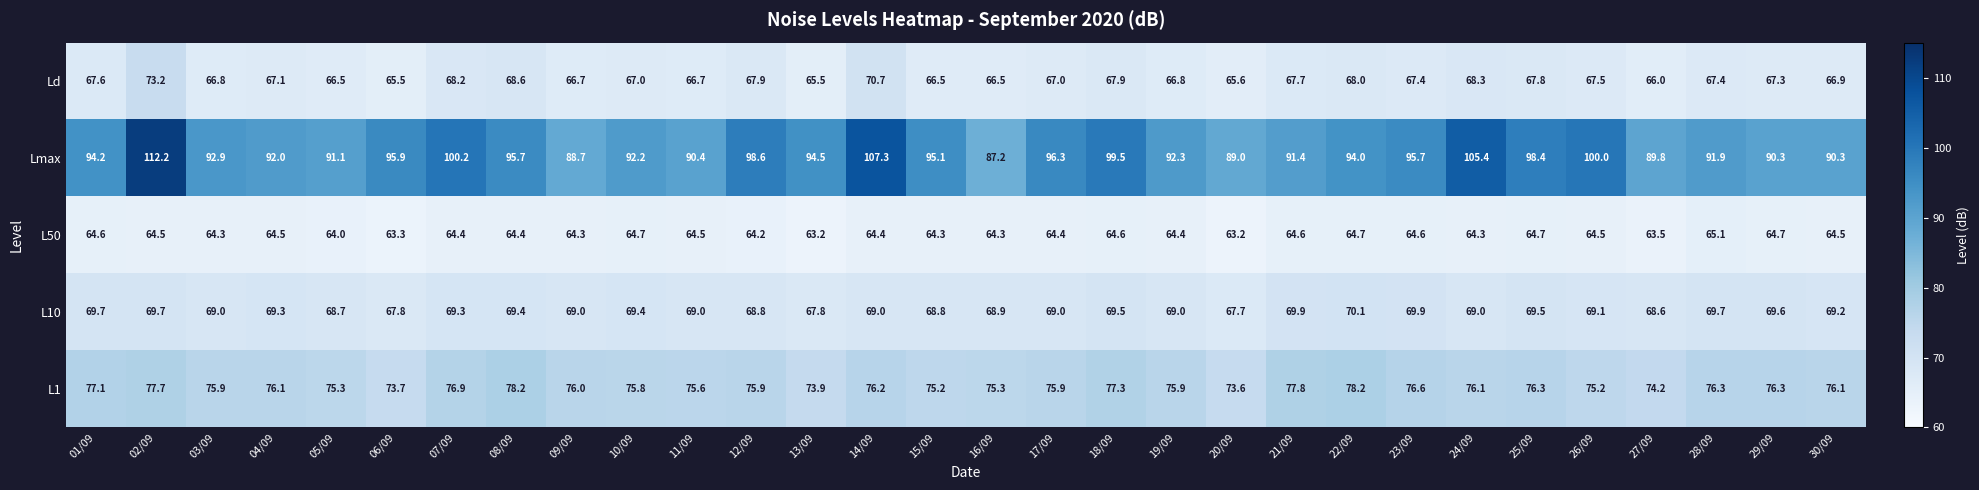

True or false: Lmax has a value of 92.2 at 10/09.

True